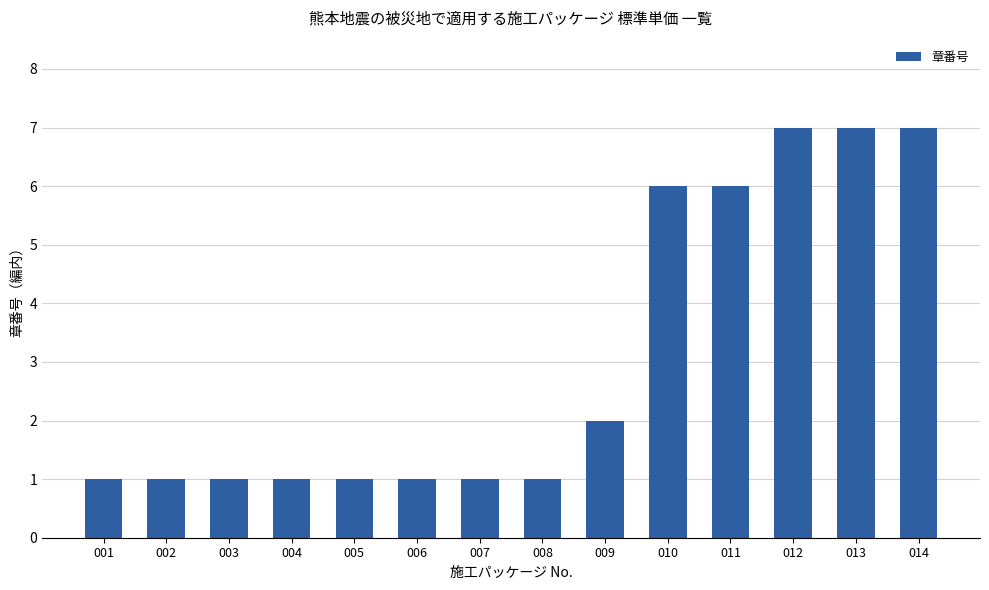

Reading left to right, what are all the values shown in this chart?

1	1	1	1	1	1	1	1	2	6	6	7	7	7